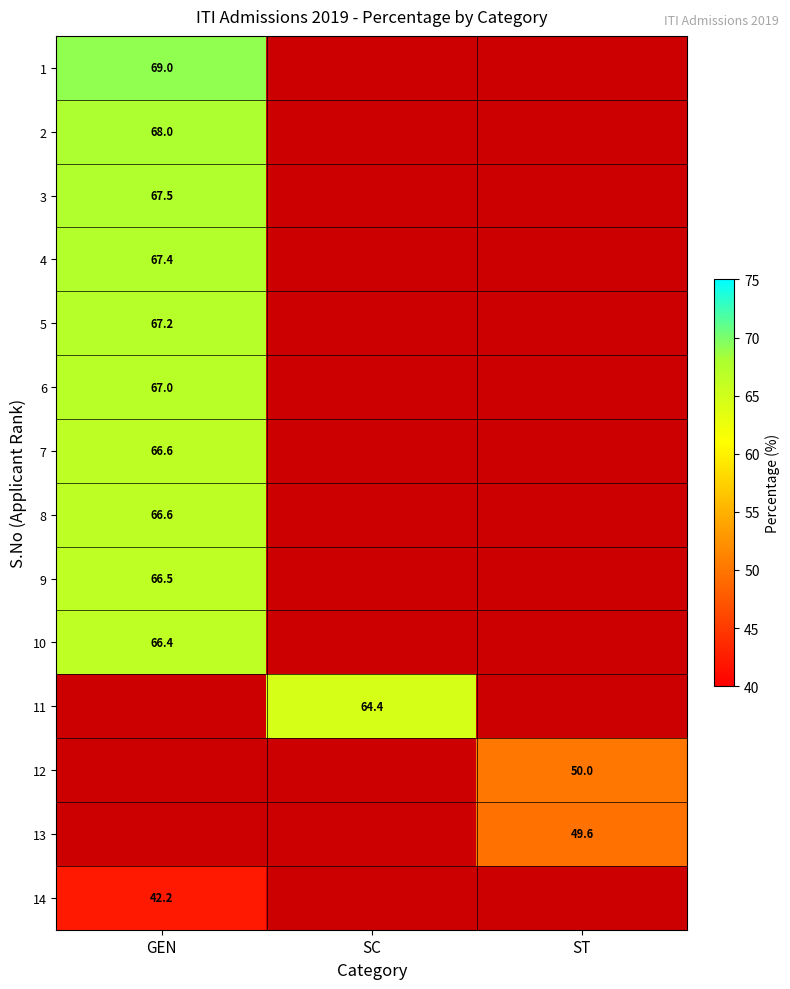

What is the minimum value shown in the chart?

42.2